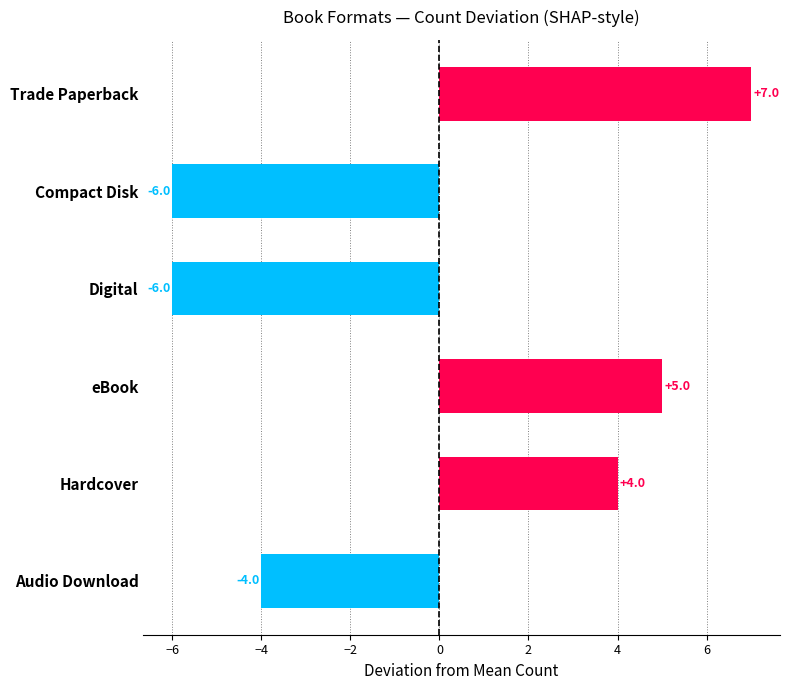

Between Hardcover and Trade Paperback, which is larger?

Trade Paperback